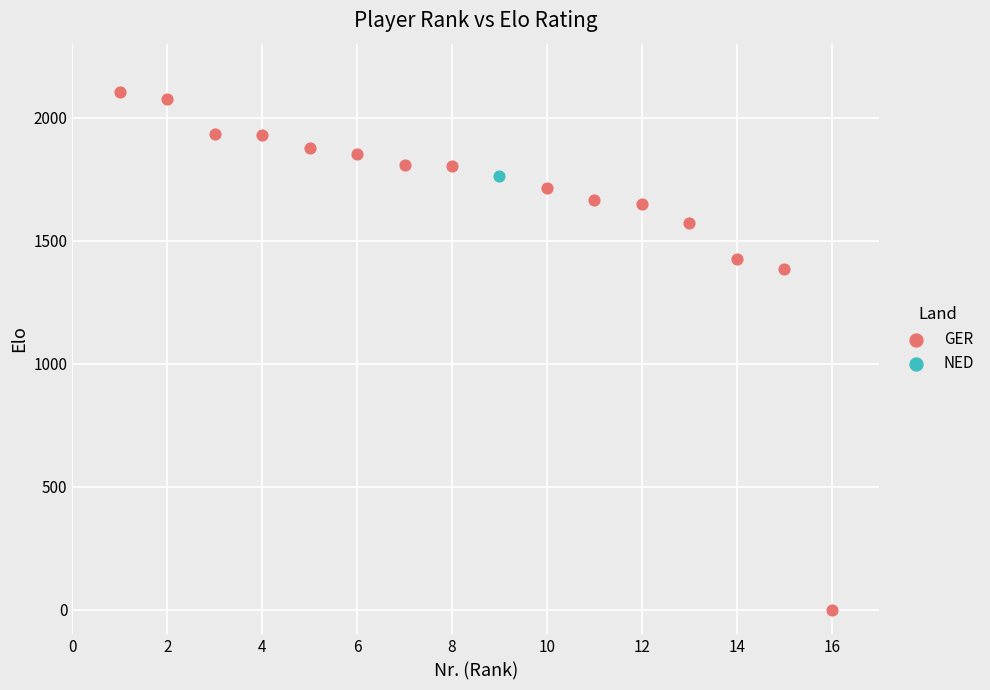

What are all the series names shown in the legend?

GER, NED